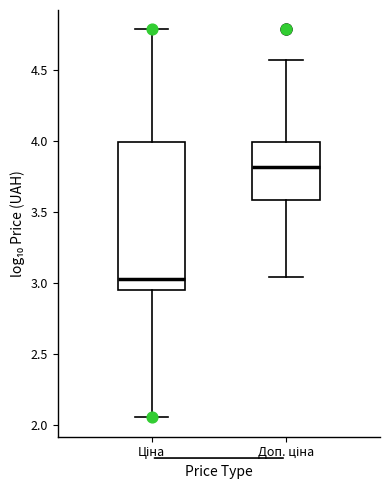

Reading left to right, read every box against the y-axis: the position of its median line, the range the box covers, and the ends of its whiskers. The values are not printed on the chart, so give them approximately, as read against the axis.

Ціна: median 3.05, box 2.95 to 4.00, whiskers 2.05 to 4.80
Доп. ціна: median 3.80, box 3.60 to 4.00, whiskers 3.05 to 4.60